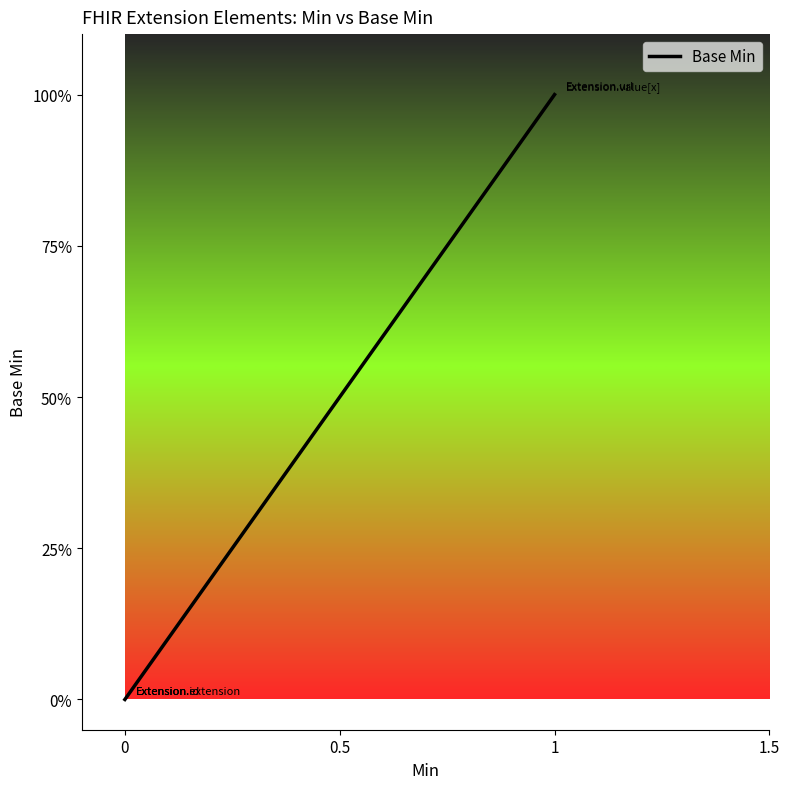

Is it true that the value at 1 is 0?

False